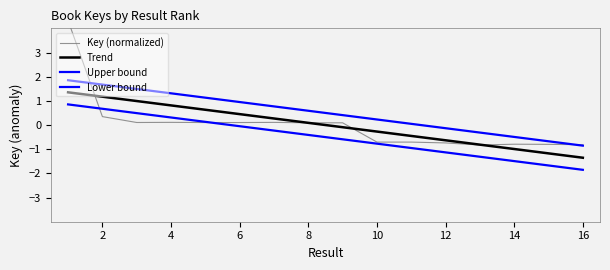

Is this an area chart (filled region under the line)?

No